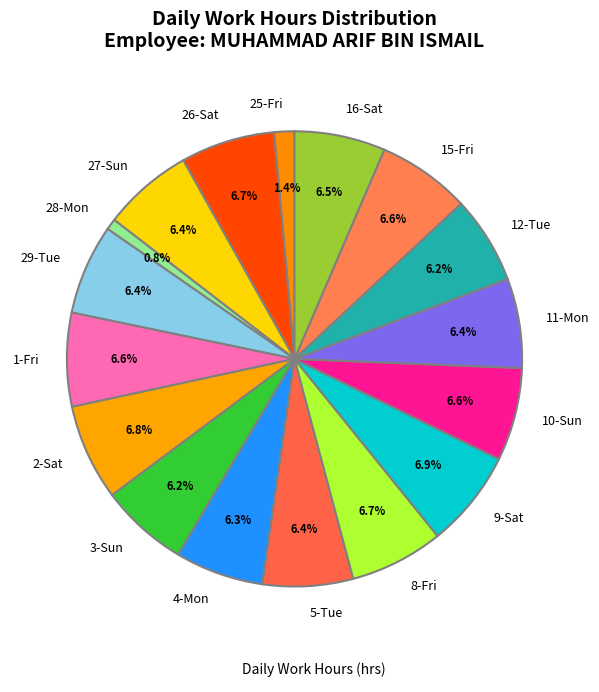

Does 26-Sat account for over 50% of the chart?

No